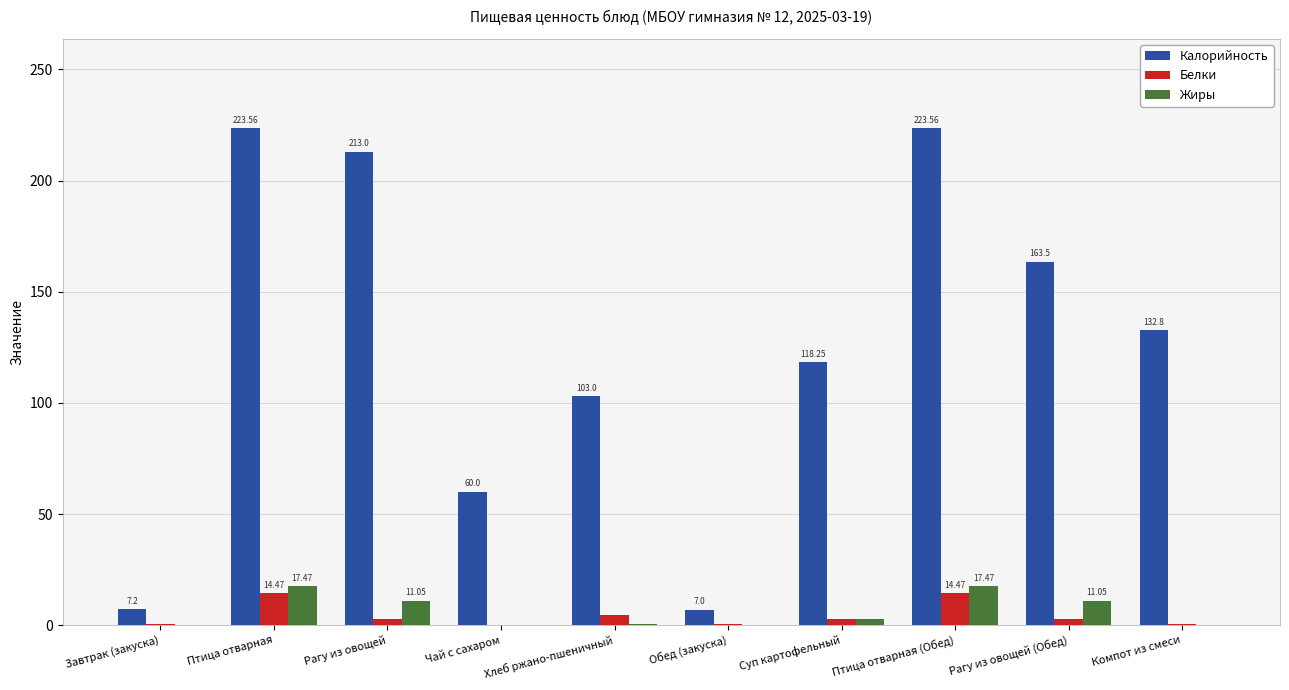

How many groups of bars are there?

10